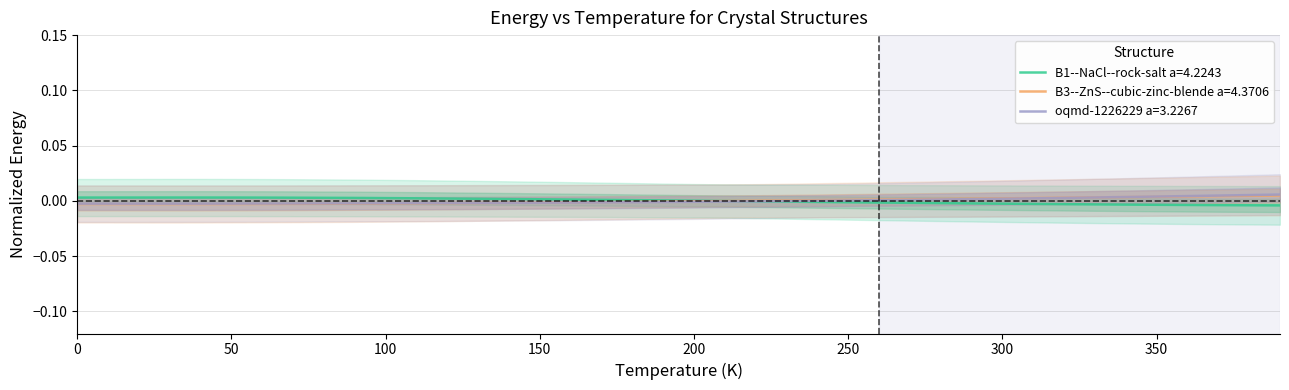

True or false: B1--NaCl--rock-salt a=4.2243 has more than 2 interior local peaks.

False